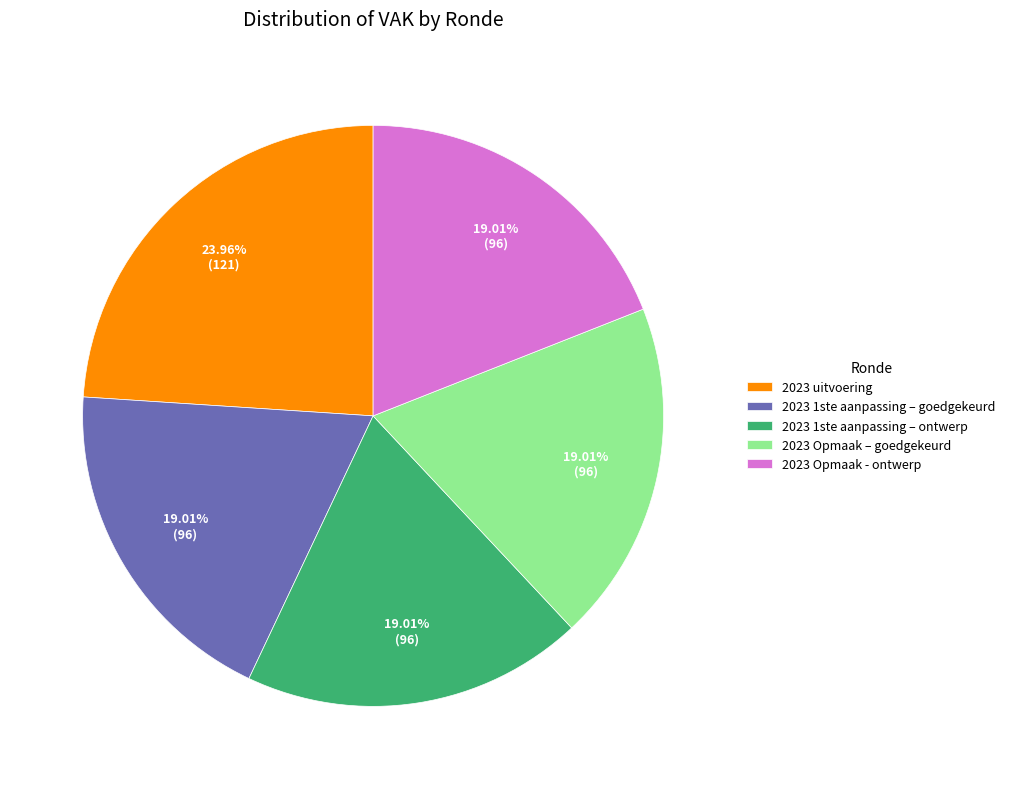

True or false: 2023 Opmaak - ontwerp accounts for 19% of the total.

True